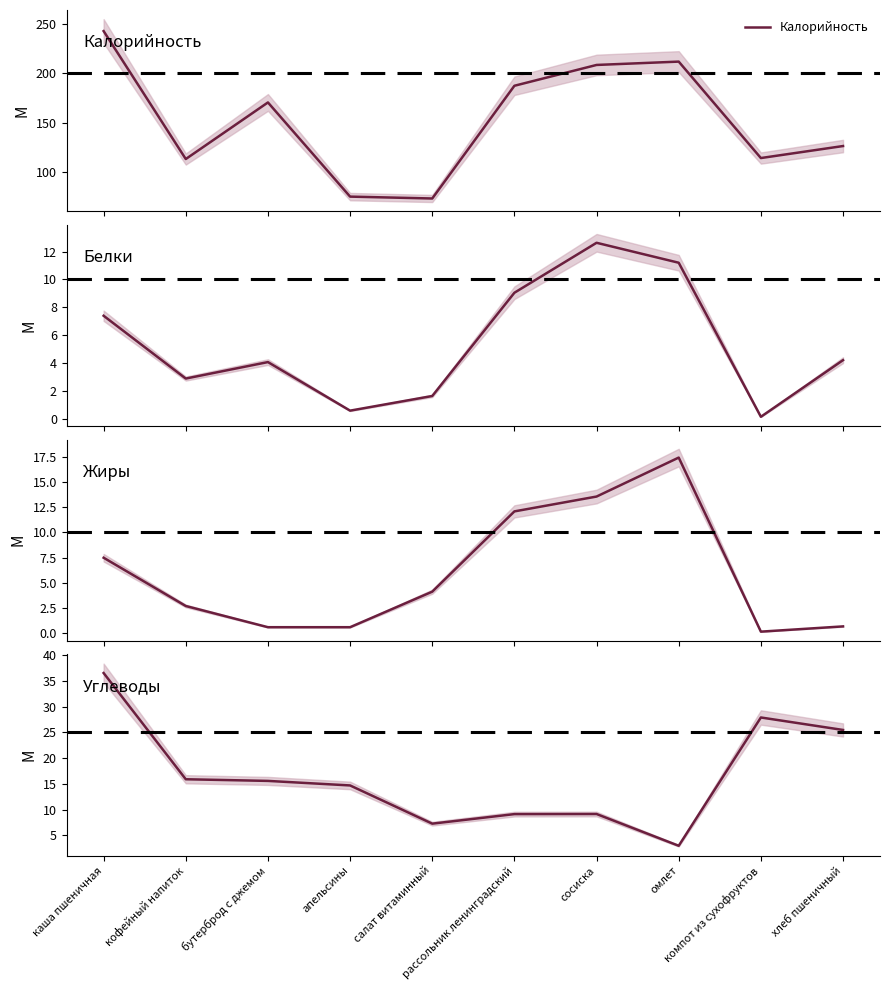

What is the difference between the maximum and minimum values in the Углеводы series?

33.5